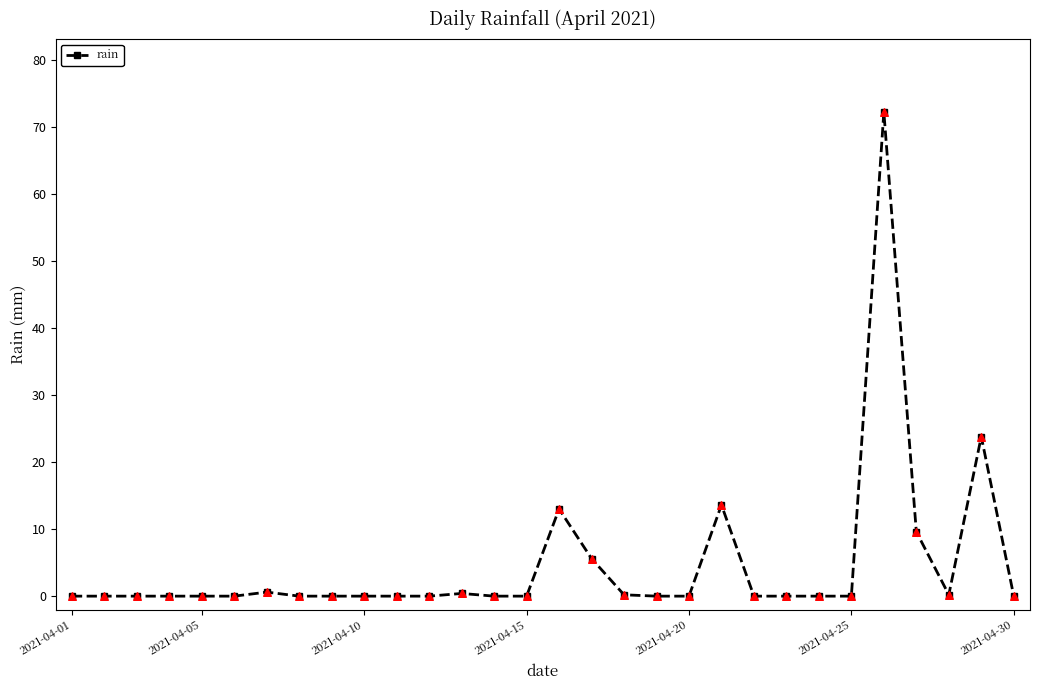

True or false: there are more than 1 points higher than both neighbors.

True